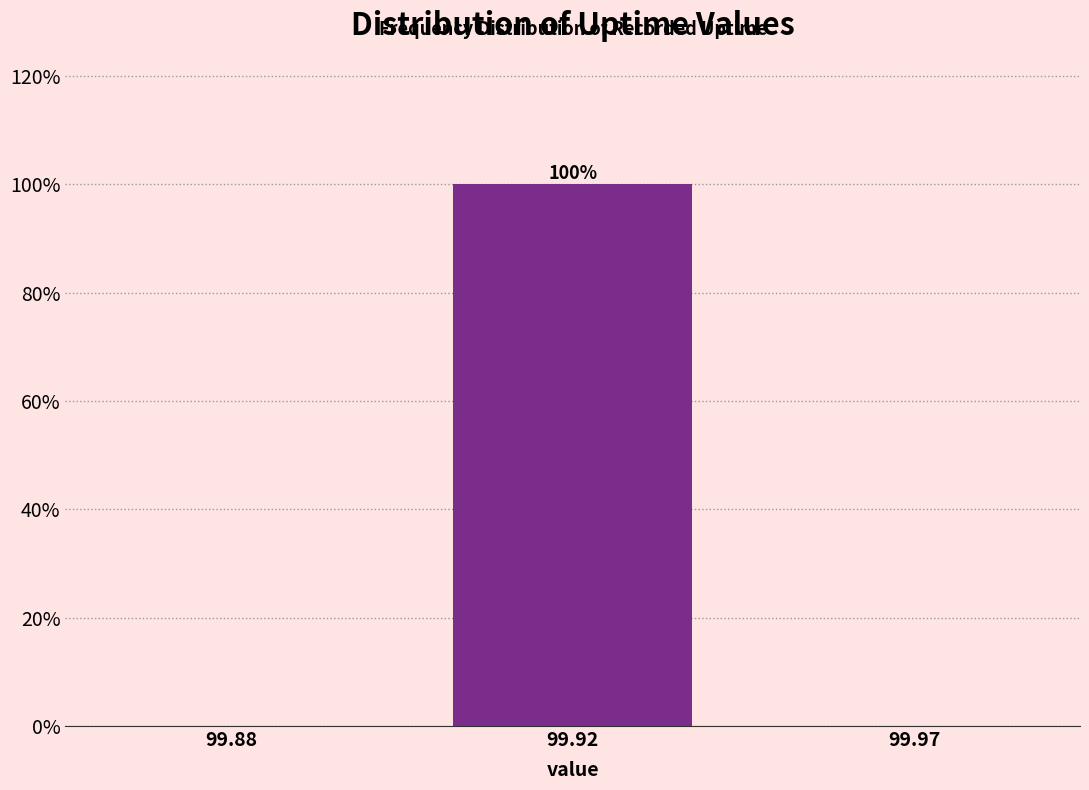

Reading left to right, list all the values displayed in this chart.

99.88=0	99.92=100	99.97=0